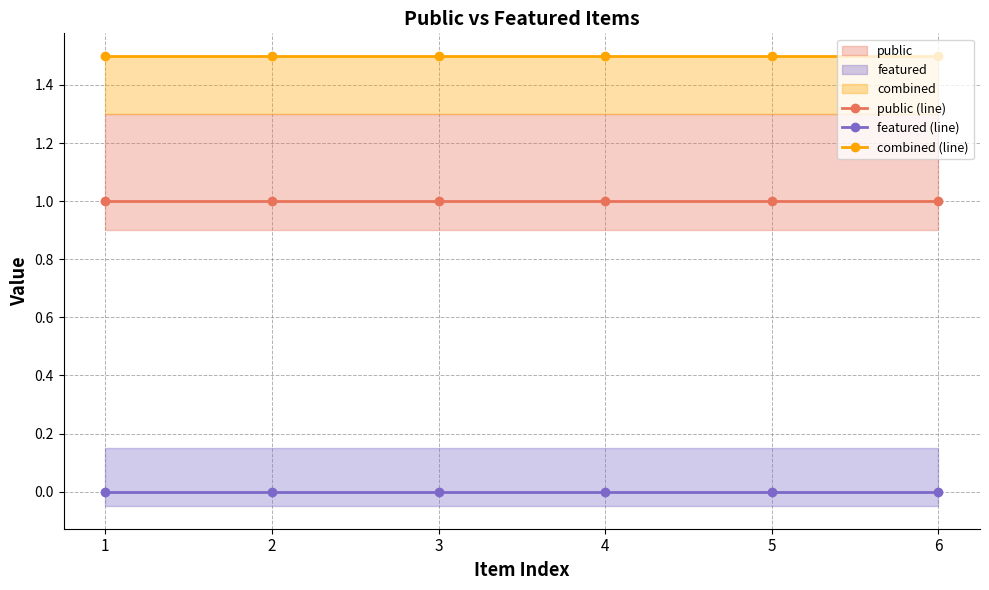

At which label is public (line) closest to 1?

1